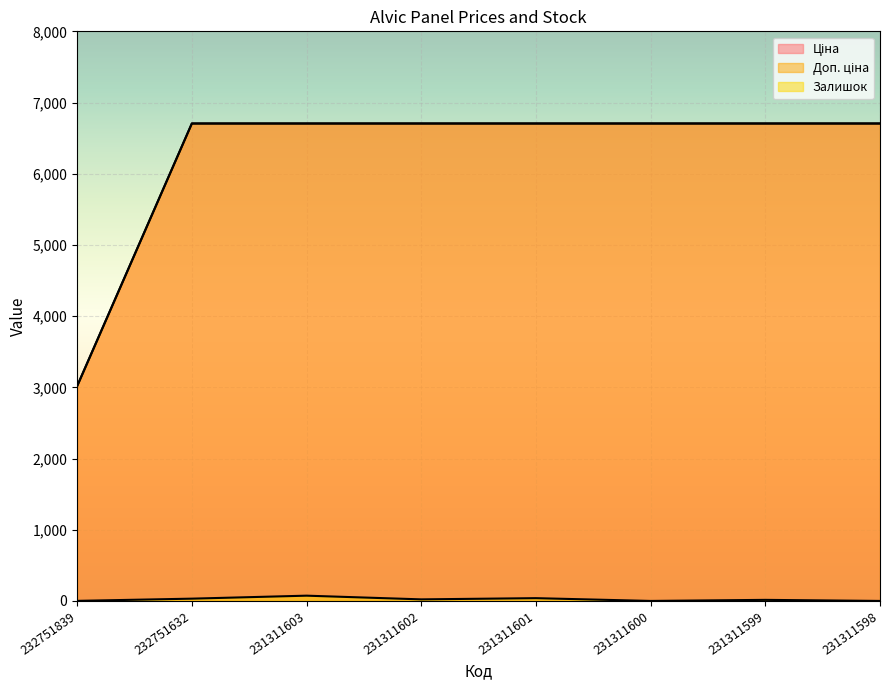

Between 231311603 and 231311601, which series saw the biggest shift?

Залишок